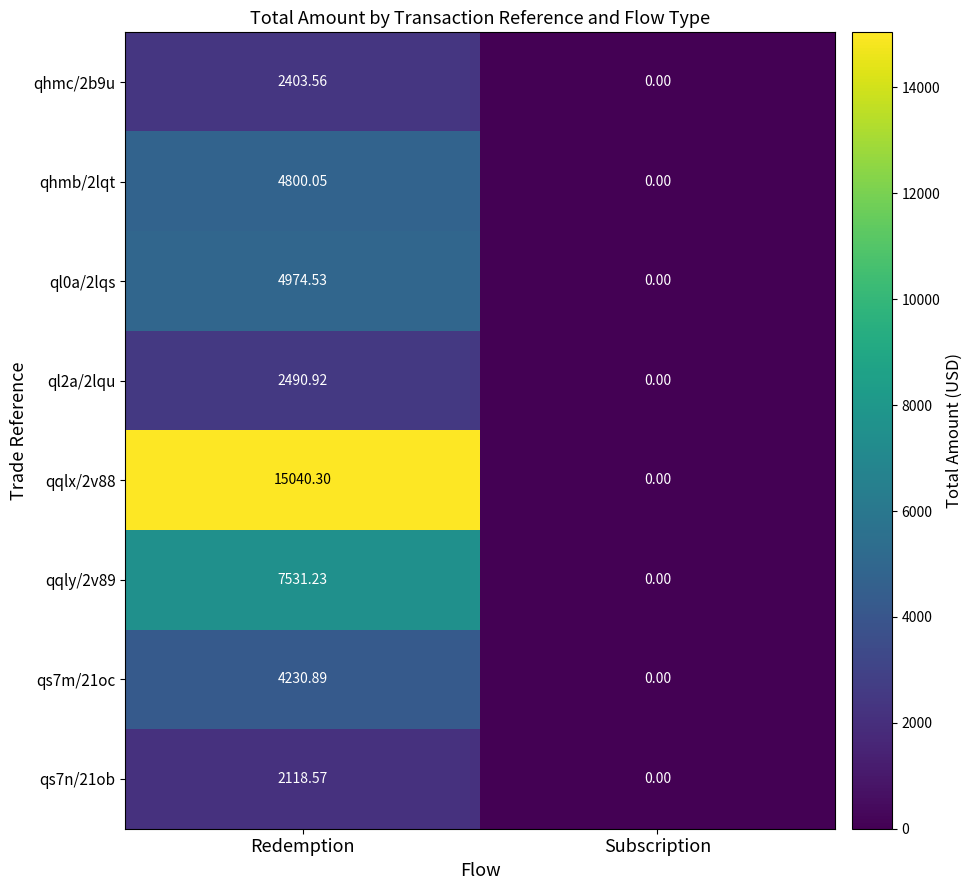

The value of qhmb/2lqt at Subscription is 1788.8. True or false?

False